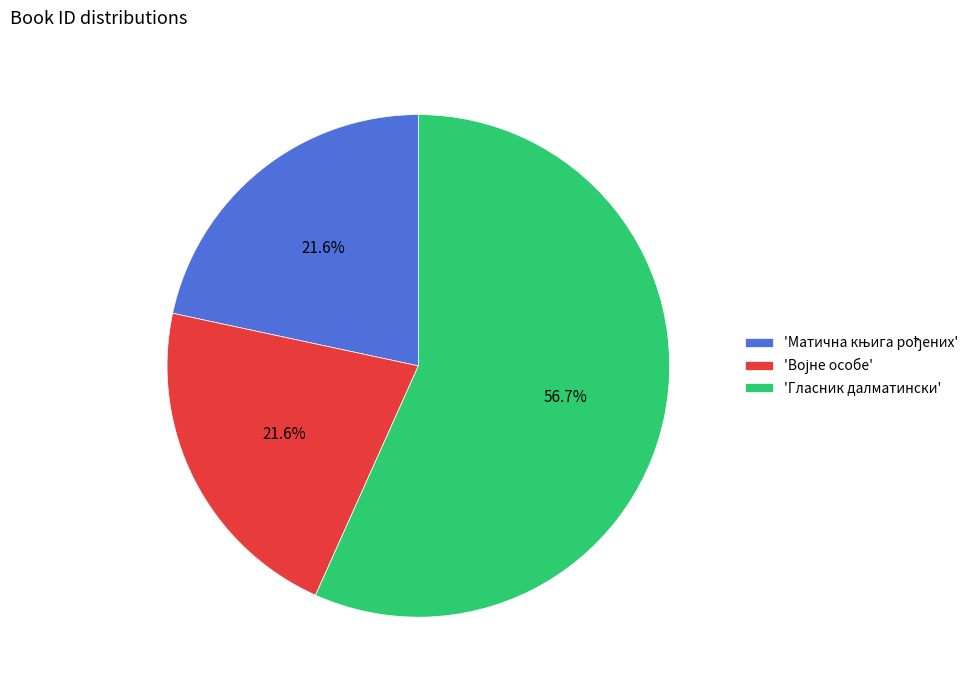

Is there a majority slice in this chart?

Yes